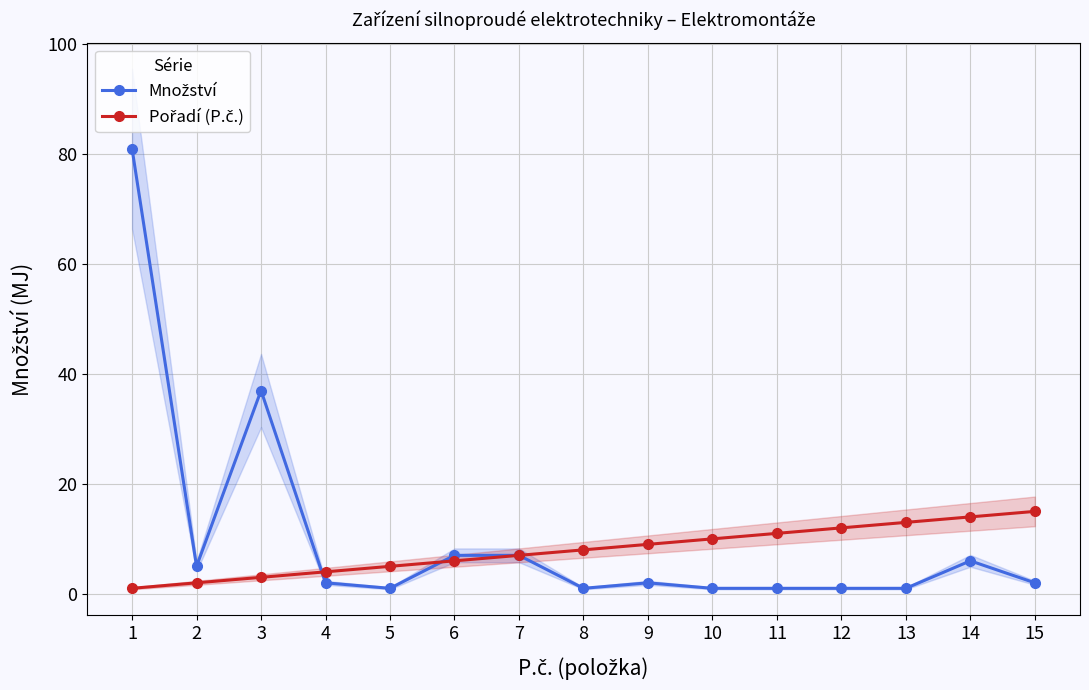

Between 3 and 9, which is larger?

3